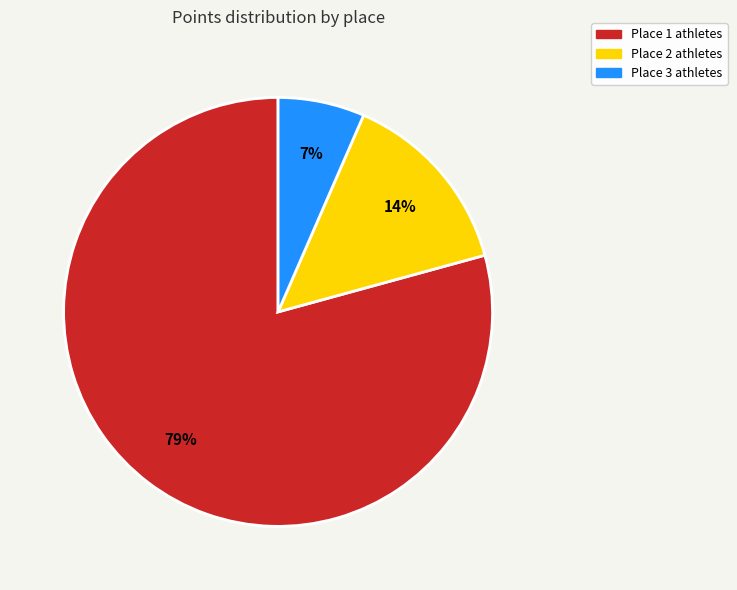

Is there any slice that represents more than half of the pie?

Yes